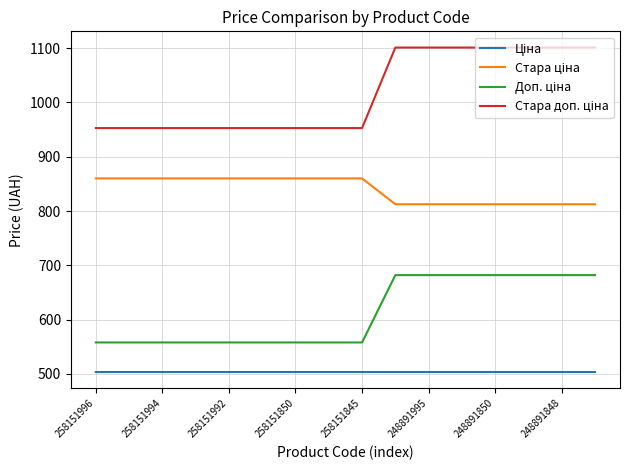

Reading right to left, transcribe all the data shown in this chart.

Ціна: 503.5	503.5	503.5	503.5	503.5	503.5	503.5	503.5	503.5	503.5	503.5	503.5	503.5	503.5	503.5	503.5
Стара ціна: 812.5	812.5	812.5	812.5	812.5	812.5	812.5	860.1	860.1	860.1	860.1	860.1	860.1	860.1	860.1	860.1
Доп. ціна: 682.0	682.0	682.0	682.0	682.0	682.0	682.0	558.0	558.0	558.0	558.0	558.0	558.0	558.0	558.0	558.0
Стара доп. ціна: 1101.1	1101.1	1101.1	1101.1	1101.1	1101.1	1101.1	952.8	952.8	952.8	952.8	952.8	952.8	952.8	952.8	952.8